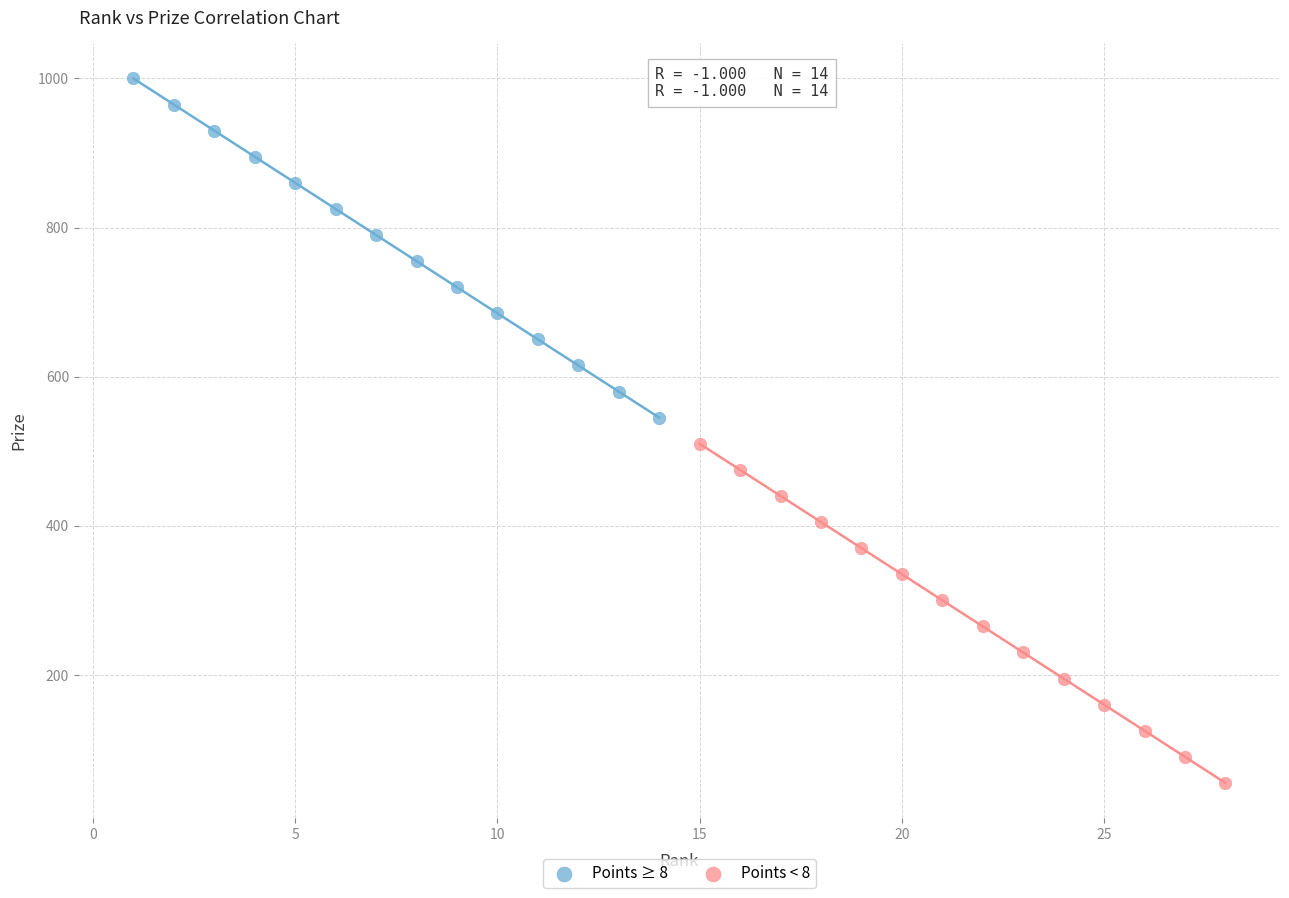

Which series reaches the maximum Y coordinate?

Points ≥ 8